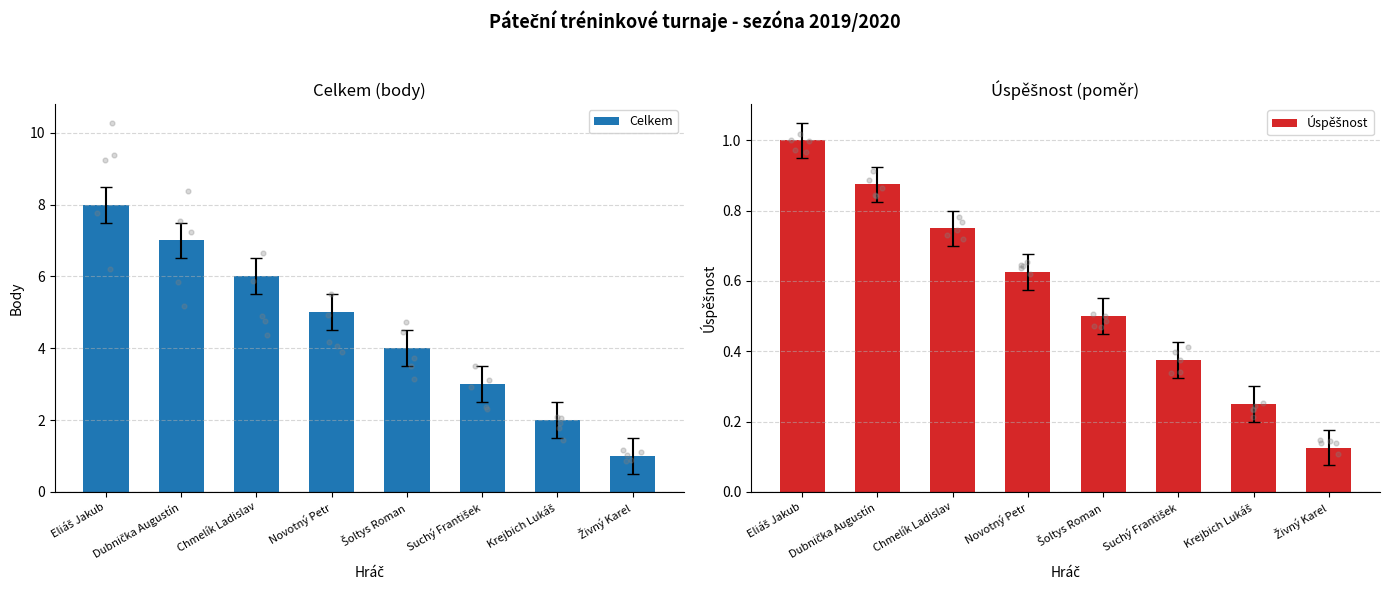

What is the total value across all series at Eliáš Jakub?

9.0